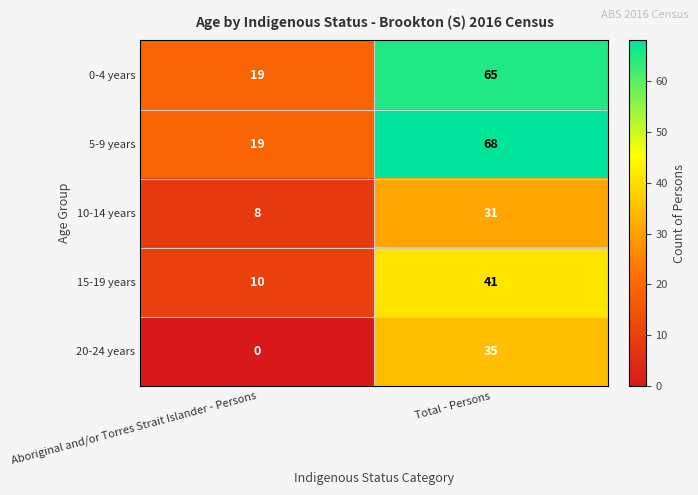

True or false: 20-24 years has a value of 0 at Aboriginal and/or Torres Strait Islander - Persons.

True